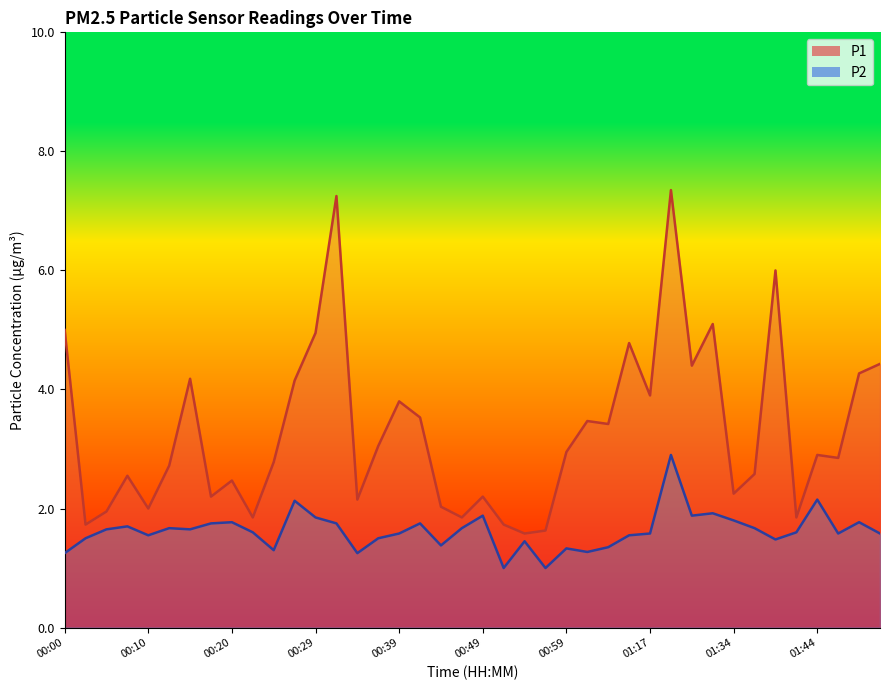

What is the highest value of the P2 series?

2.9